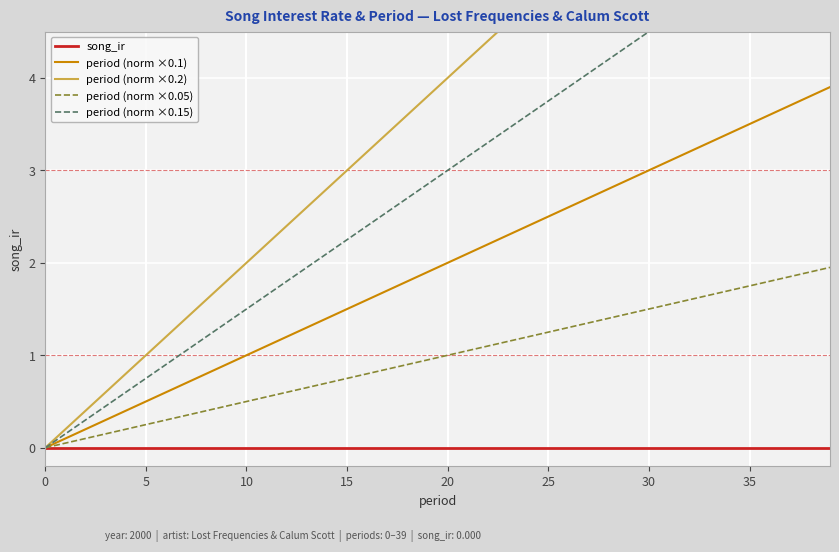

True or false: song_ir has more than 2 interior local peaks.

False